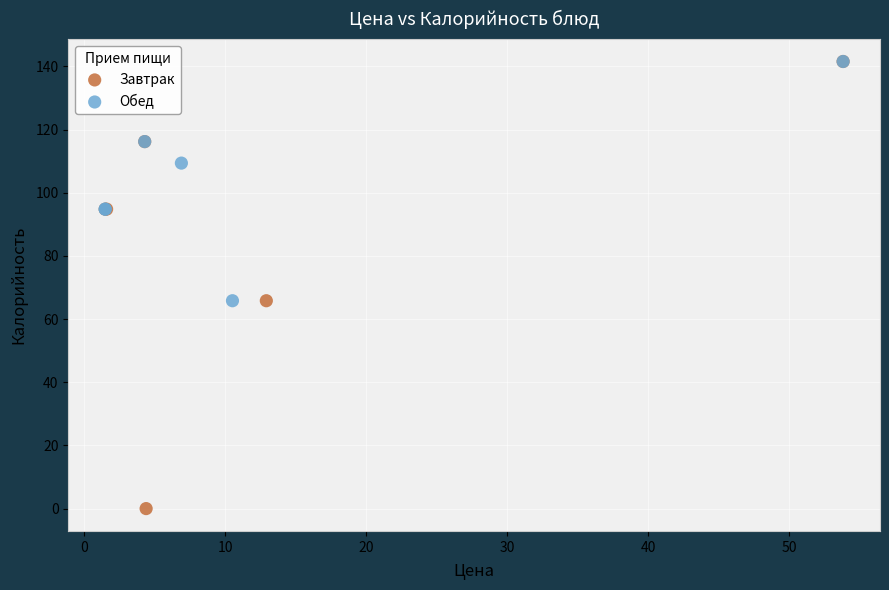

Which series has the widest spread of Y values?

Завтрак